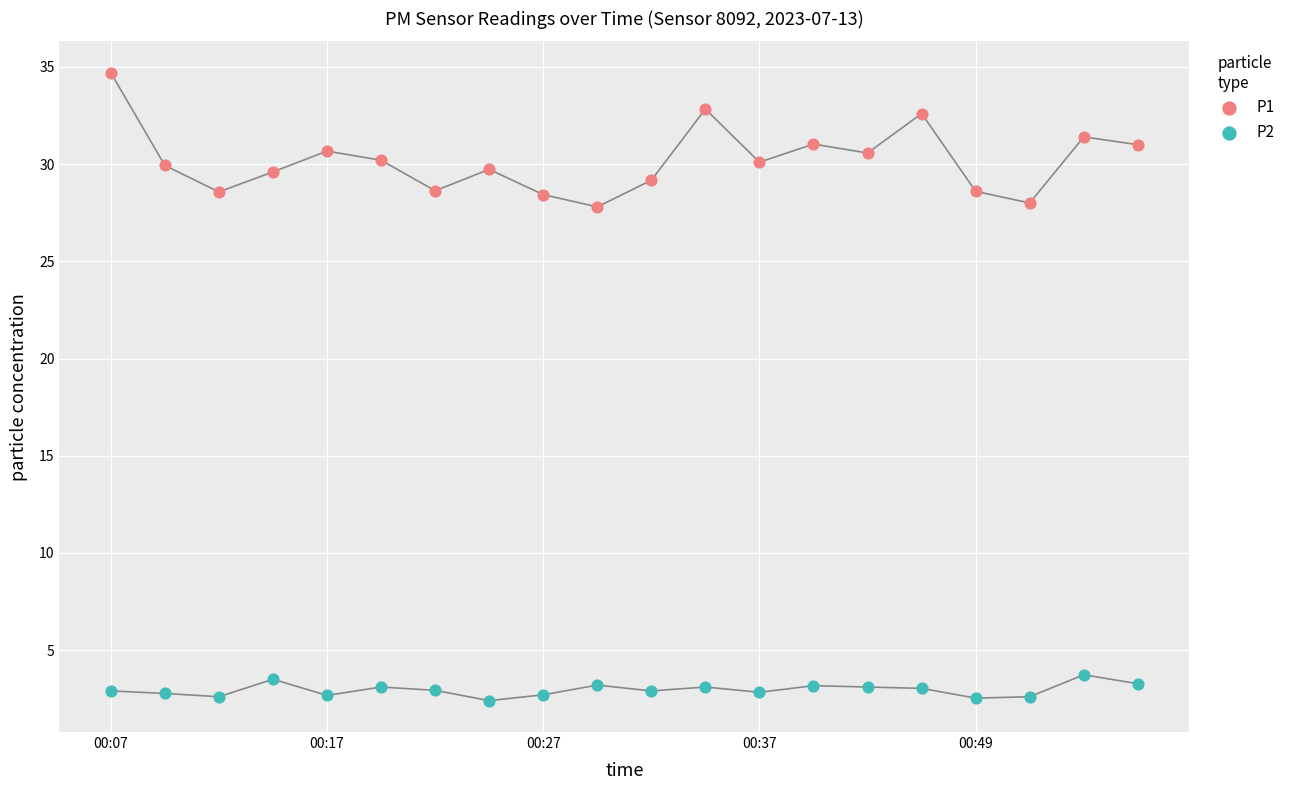

Which series reaches the maximum Y coordinate?

P1